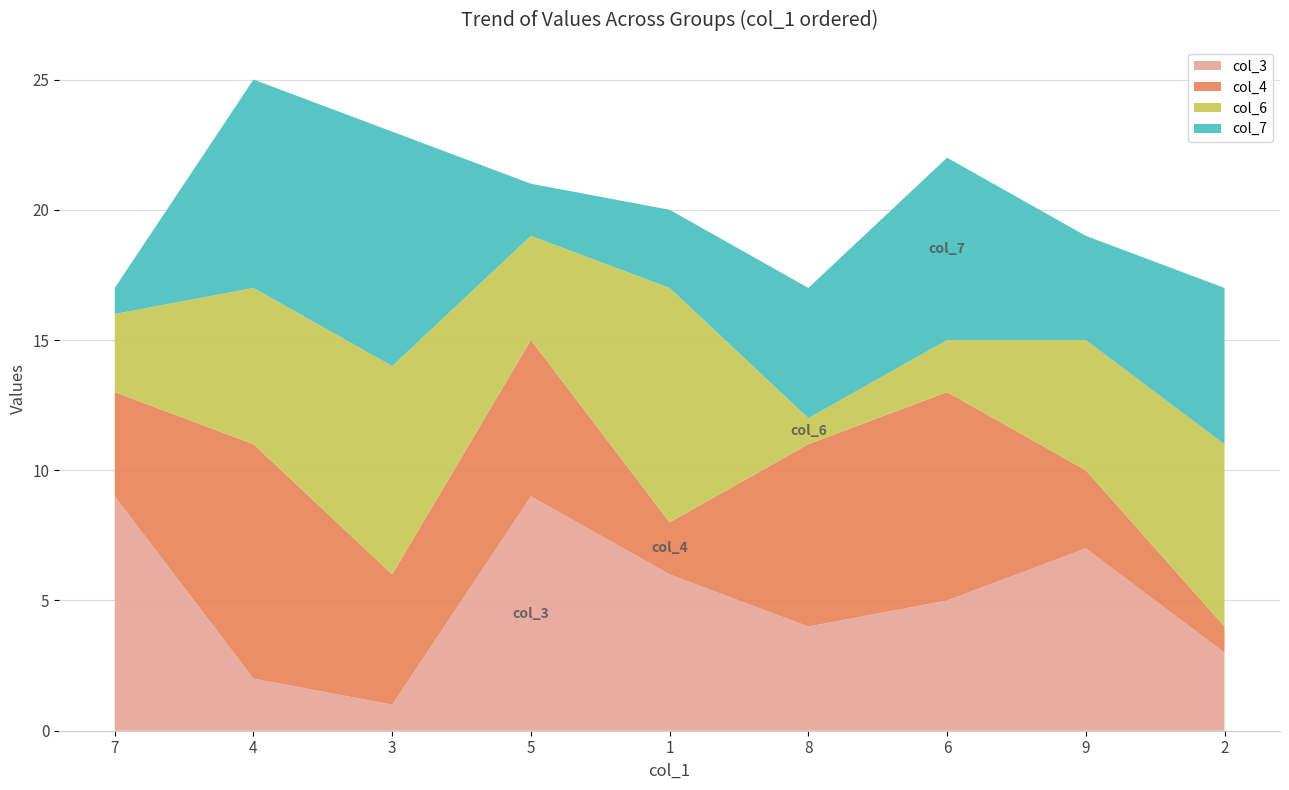

Reading left to right, transcribe all the data shown in this chart.

col_3: 7=9	4=2	3=1	5=9	1=6	8=4	6=5	9=7	2=3
col_4: 7=4	4=9	3=5	5=6	1=2	8=7	6=8	9=3	2=1
col_7: 7=1	4=8	3=9	5=2	1=3	8=5	6=7	9=4	2=6
col_6: 7=3	4=6	3=8	5=4	1=9	8=1	6=2	9=5	2=7